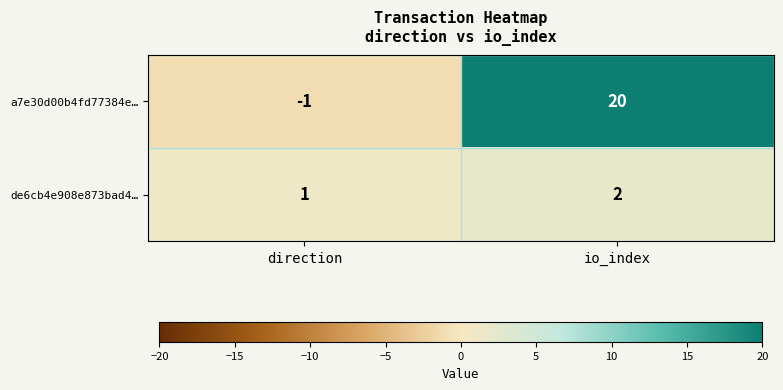

What is the total value across all series at io_index?

22